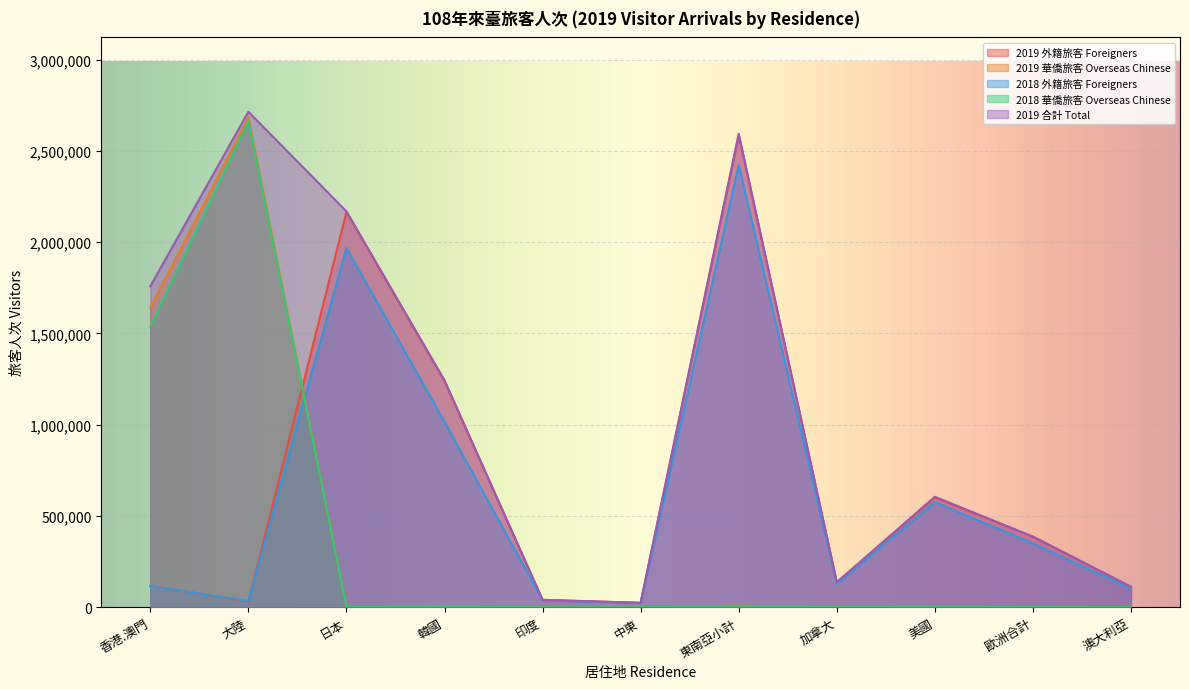

Is it true that 2019 合計 Total equals 187045 at 澳大利亞?

False